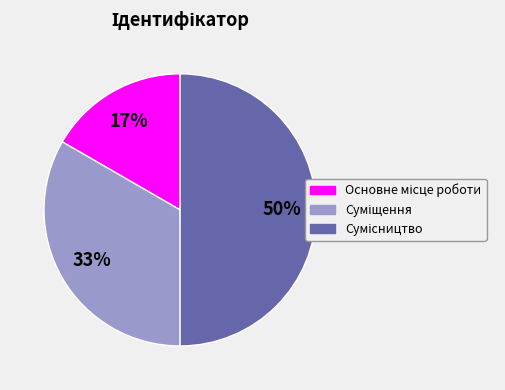

To the nearest percent, what is the difference between the largest and smallest slice percentages?

33%